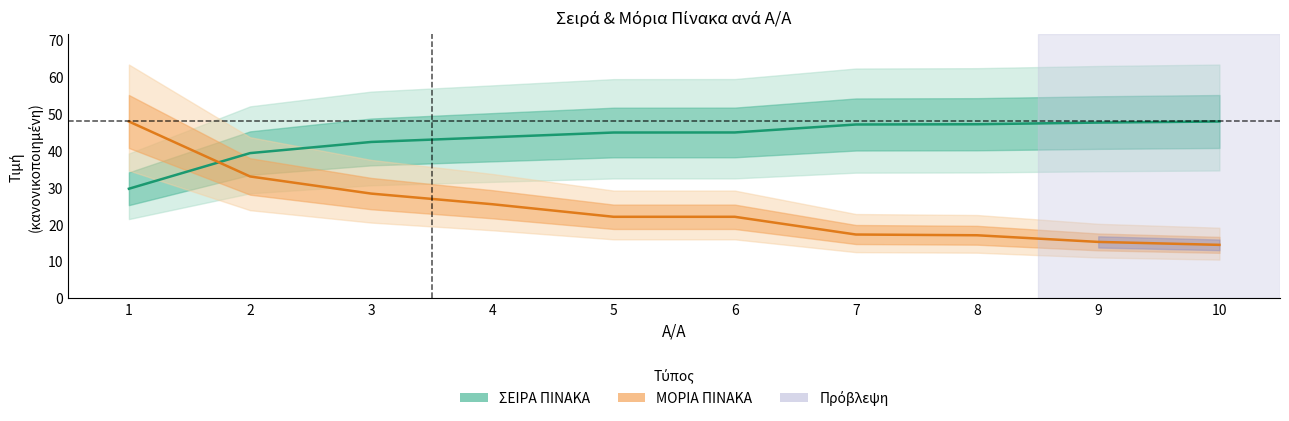

What is the sum of all ΣΕΙΡΑ ΠΙΝΑΚΑ values?

433.6